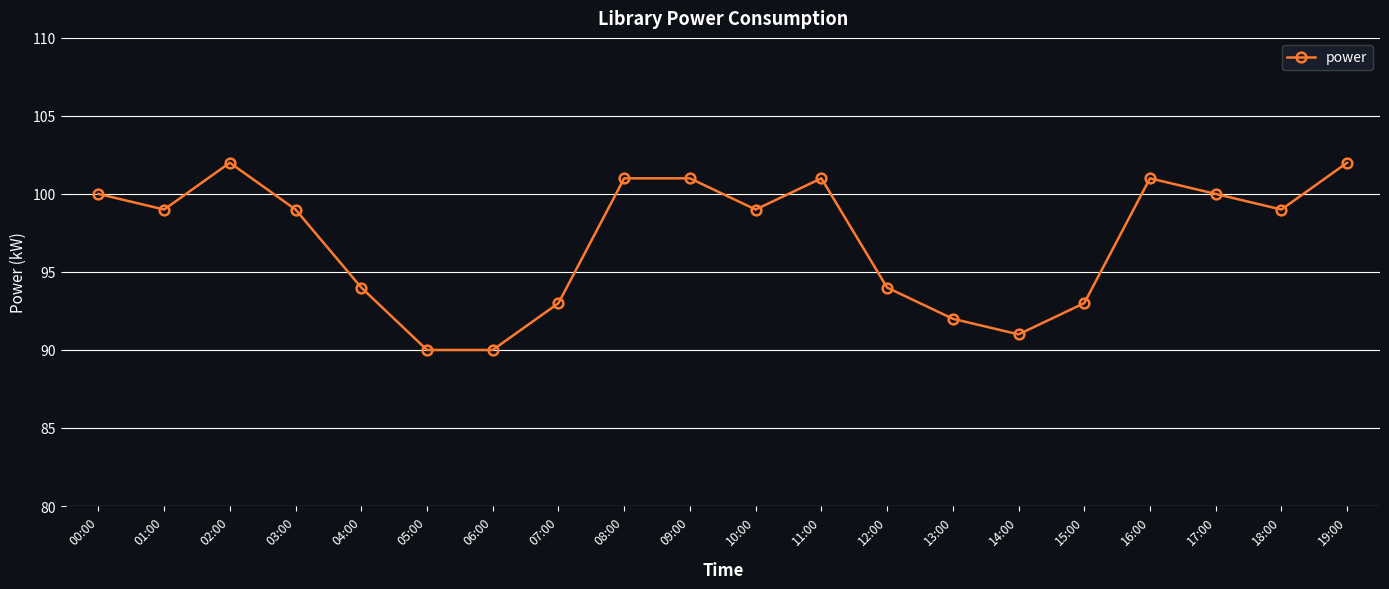

The chart shows a value of 99 at 01:00. True or false?

True